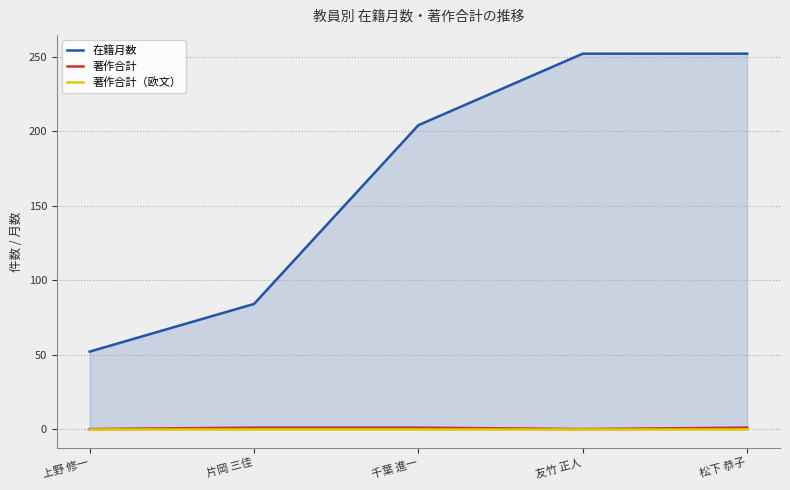

Which series has the largest total across all categories?

在籍月数